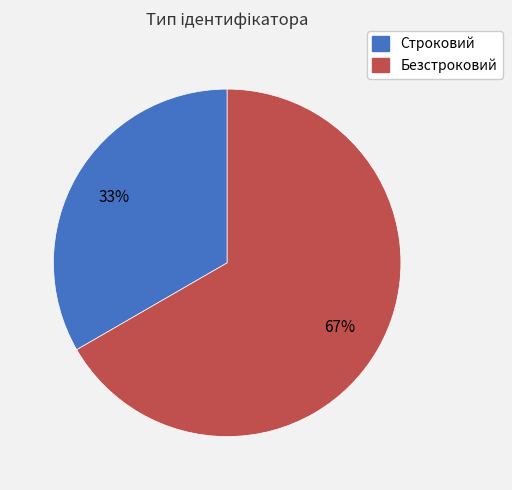

The Строковий slice represents 33% of the pie. True or false?

True